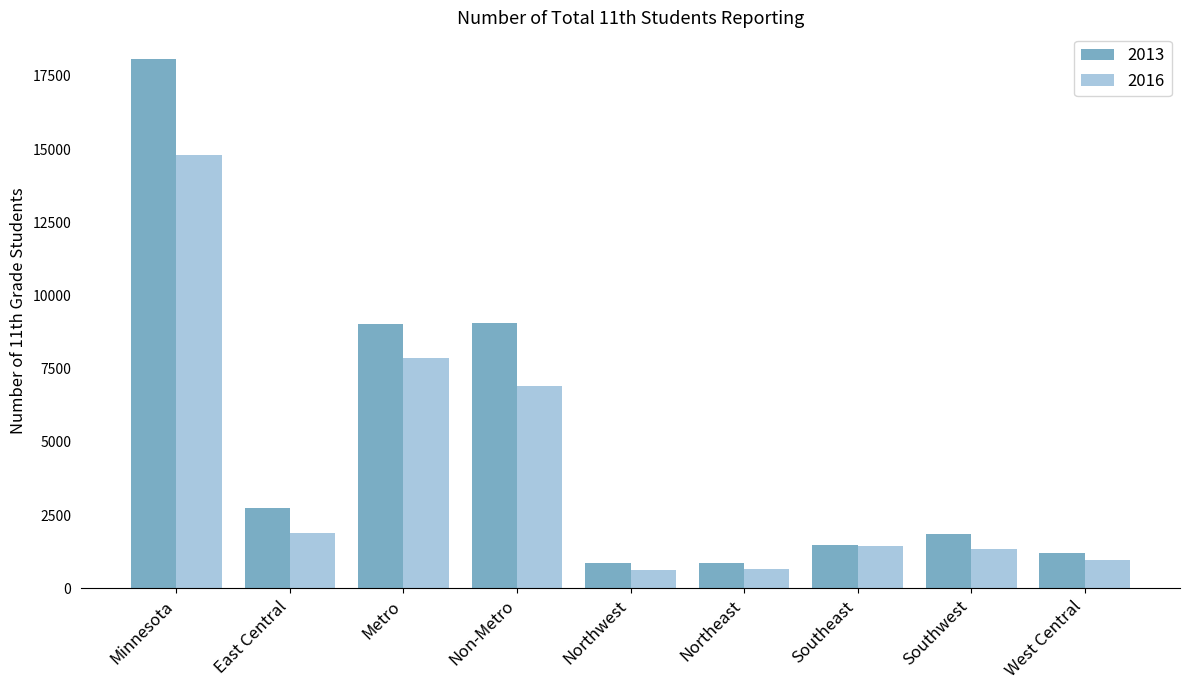

The 2016 series shows 10558 at Non-Metro. True or false?

False